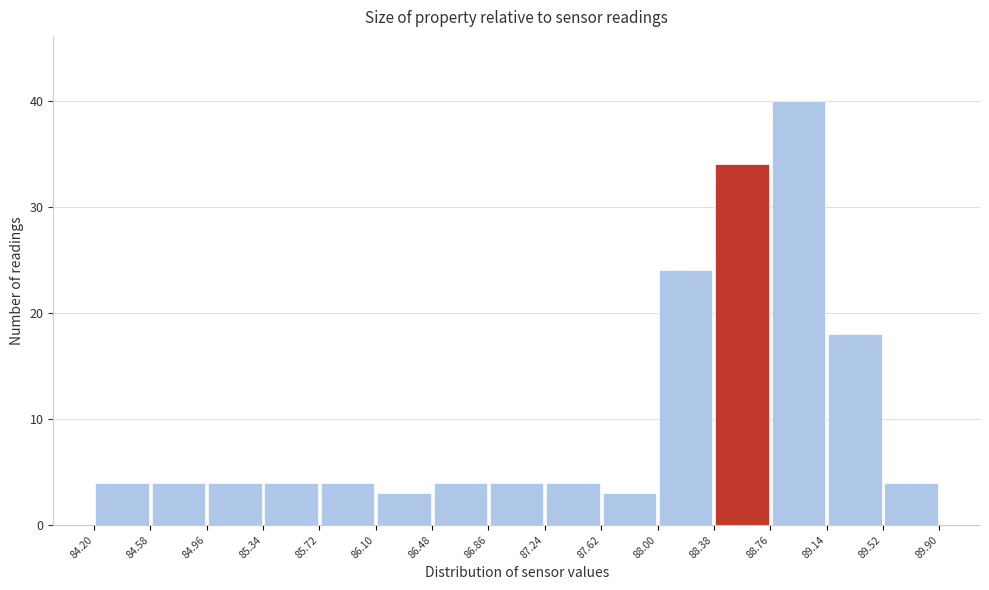

Reading left to right, transcribe this chart: for each bar, give the range it covers on the x-axis and its height. The values are not printed on the chart, so give them approximately, as read against the axis.

84.20 to 84.58: 4
84.58 to 84.96: 4
84.96 to 85.34: 4
85.34 to 85.72: 4
85.72 to 86.10: 4
86.10 to 86.48: 3
86.48 to 86.86: 4
86.86 to 87.24: 4
87.24 to 87.62: 4
87.62 to 88.00: 3
88.00 to 88.38: 24
88.38 to 88.76: 34
88.76 to 89.14: 40
89.14 to 89.52: 18
89.52 to 89.90: 4